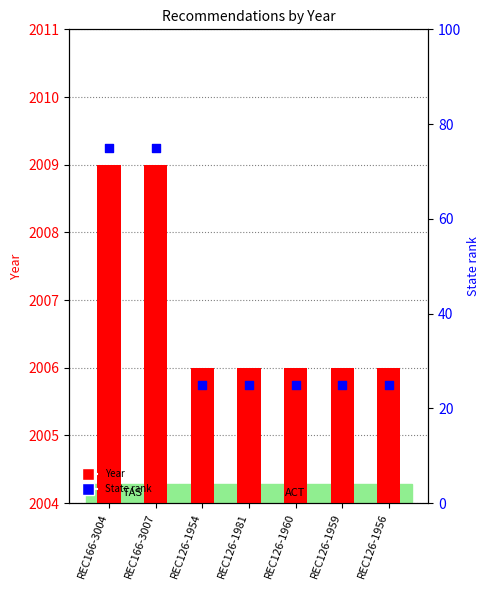

What are all the series names shown in the legend?

Year, State rank